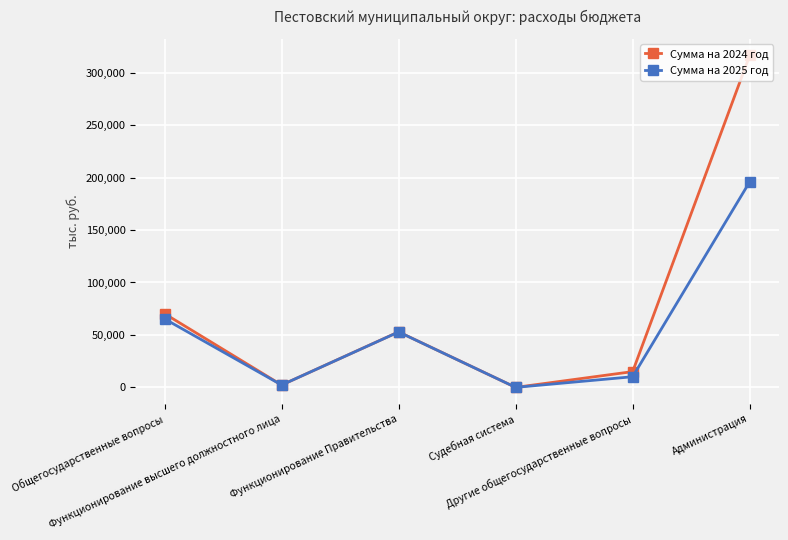

In Сумма на 2024 год, how many points are higher than both neighbors (excluding endpoints)?

1